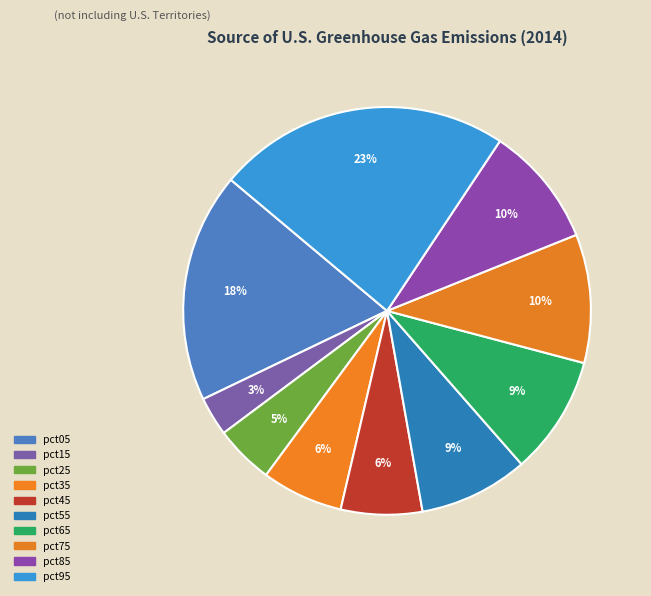

To the nearest percent, what portion does pct85 represent?

10%